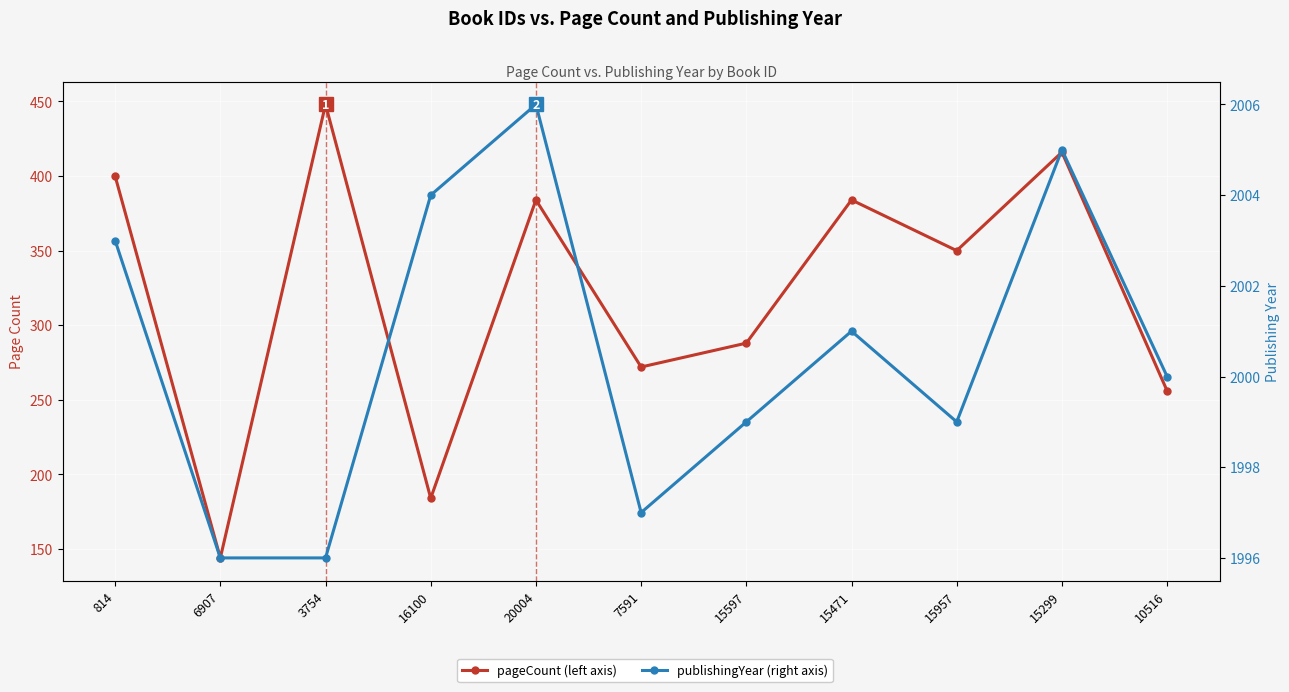

True or false: publishingYear and pageCount cross at least once.

False